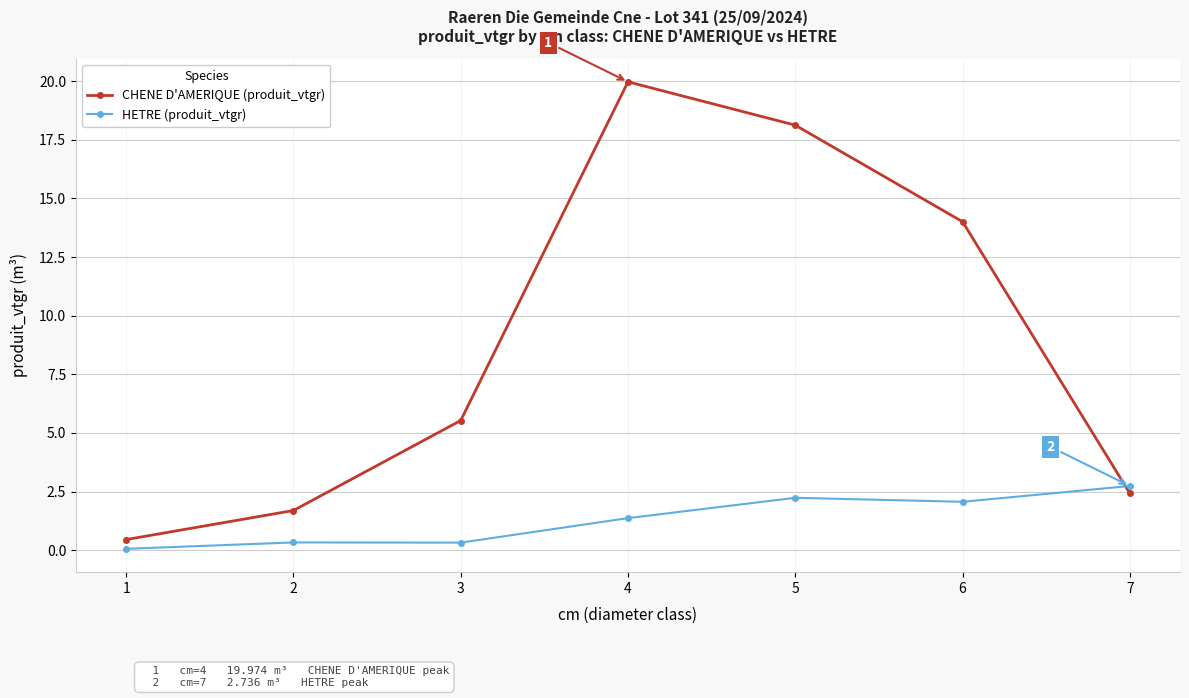

True or false: CHENE D'AMERIQUE (produit_vtgr) has a value of 0.5 at 1.

True